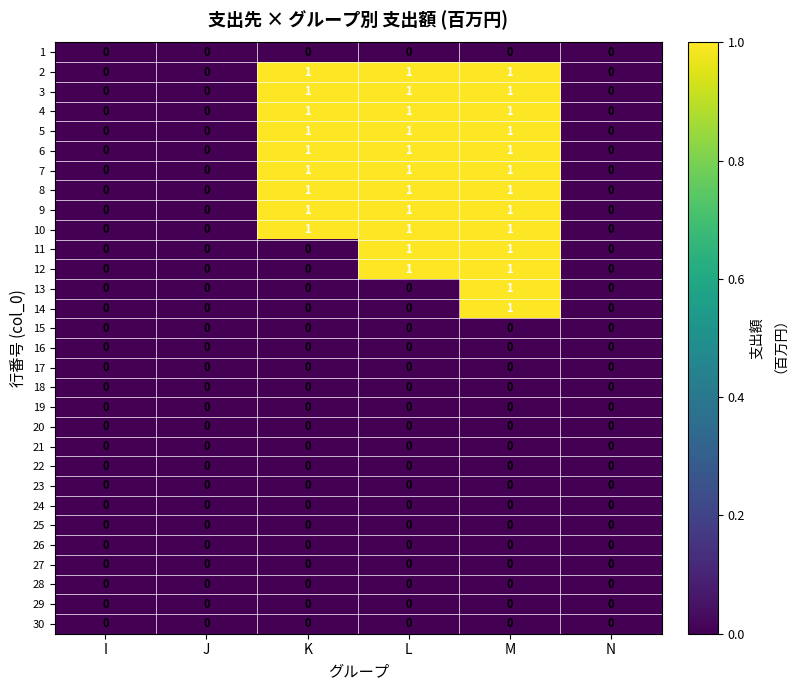

How many 4 values are between 0 and 1?

6